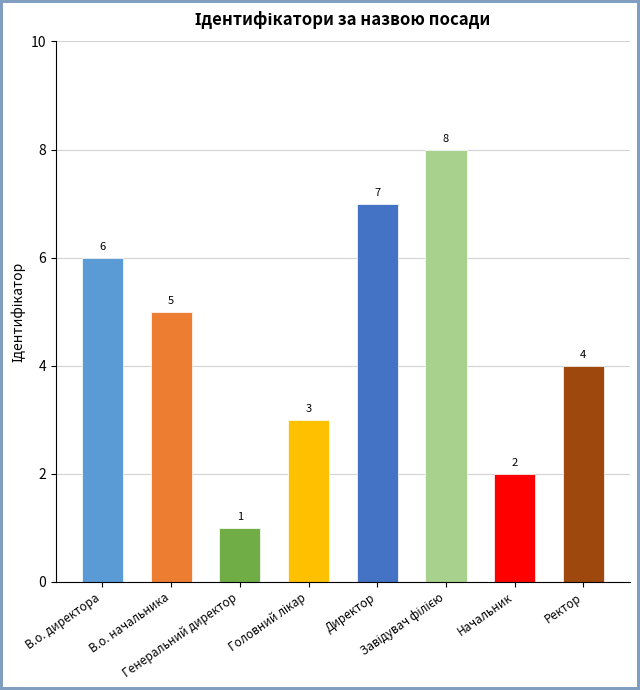

Which category has the lowest value across all series?

Генеральний директор